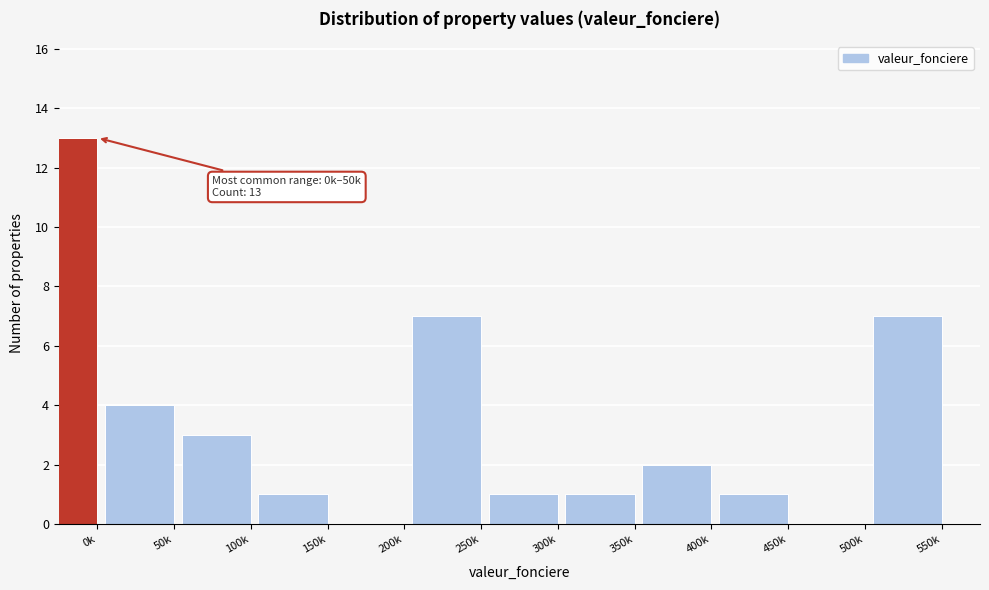

Reading left to right, list all the values displayed in this chart.

0k=13	50k=4	100k=3	150k=1	200k=0	250k=7	300k=1	350k=1	400k=2	450k=1	500k=0	550k=7